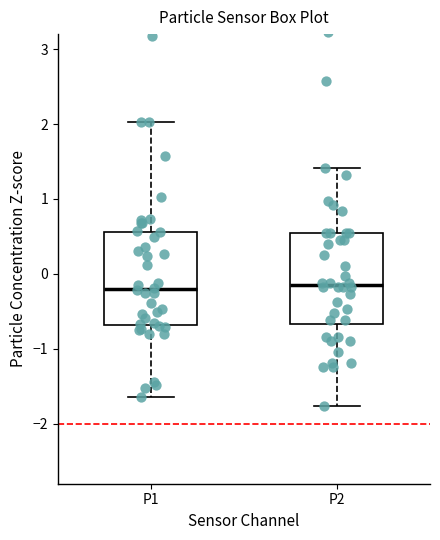

Reading left to right, transcribe this box plot: for each box, give where its median line is, the range the box spans, and where its two whiskers end, as read against the y-axis. The values are not printed on the chart, so give them approximately, as read against the axis.

P1: median -0.2, box -0.7 to 0.6, whiskers -1.6 to 2.0
P2: median -0.1, box -0.7 to 0.5, whiskers -1.8 to 1.4